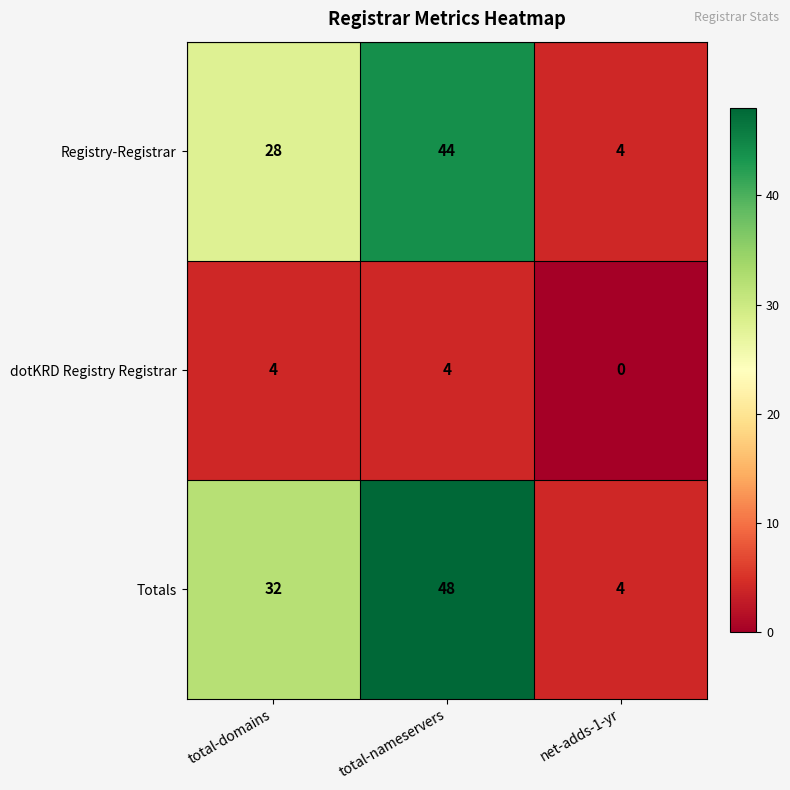

Reading right to left, extract all data points from this chart.

Registry-Registrar: 4	44	28
dotKRD Registry Registrar: 0	4	4
Totals: 4	48	32